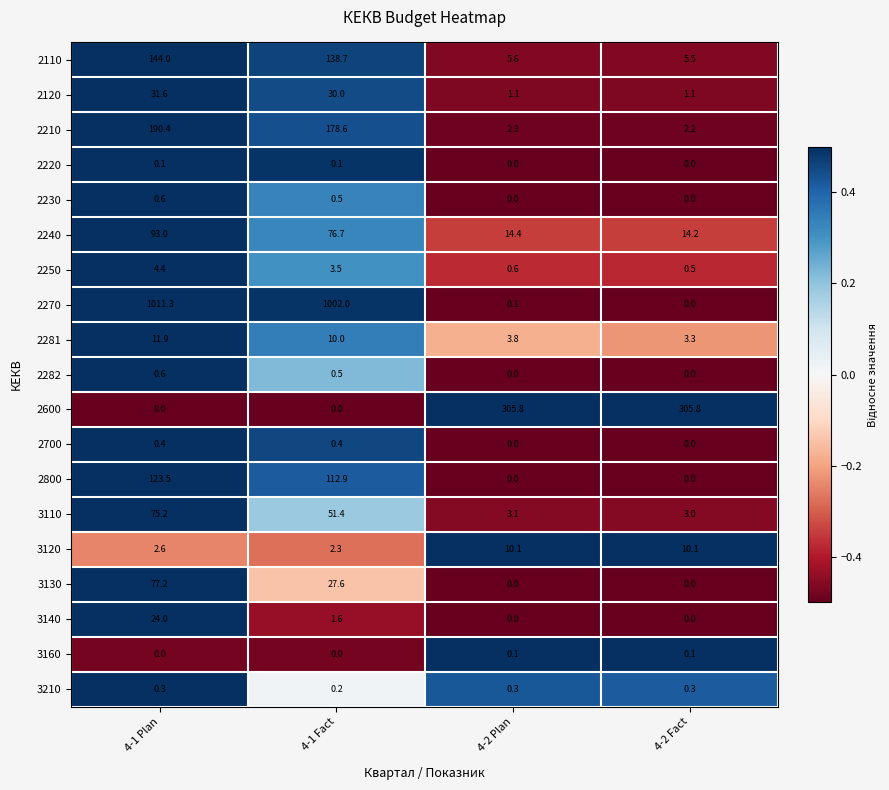

Which series has the largest total across all categories?

2270